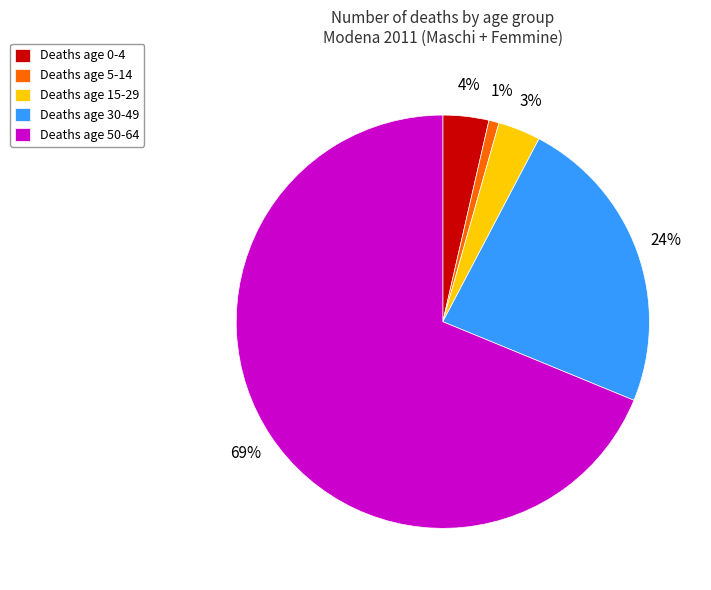

The Deaths age 30-49 slice represents 37% of the pie. True or false?

False